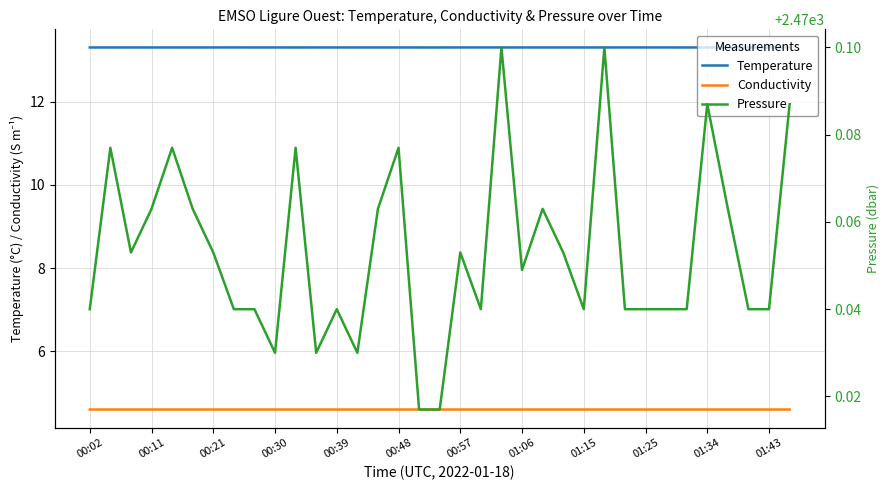

True or false: Temperature has a value of 21.3 at 01:34.

False